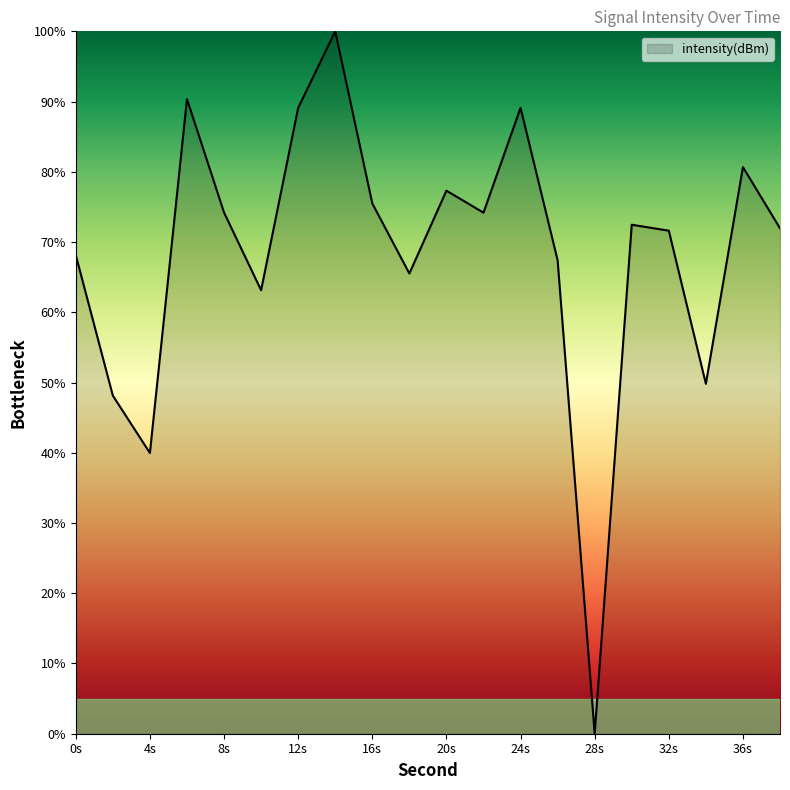

Count the number of categories in the chart.

20